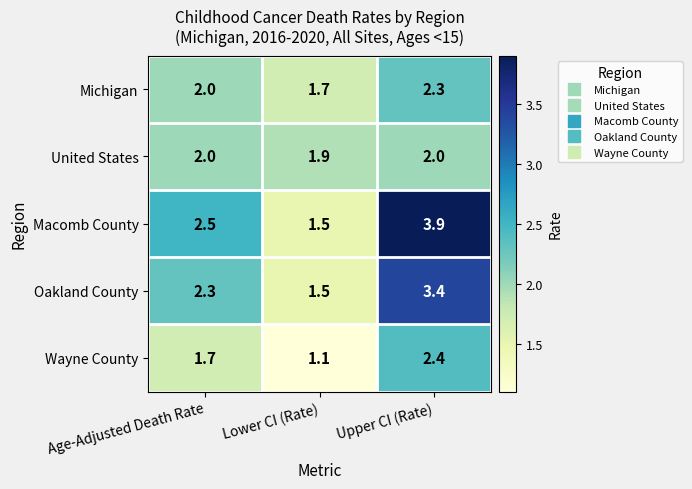

At which category does the chart reach its peak across all series?

Upper CI (Rate)